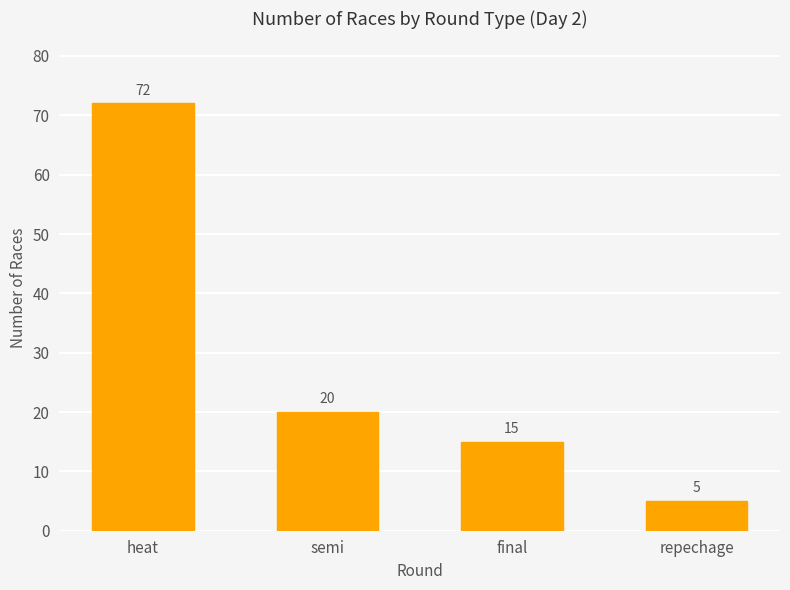

Reading right to left, what are all the values shown in this chart?

5	15	20	72